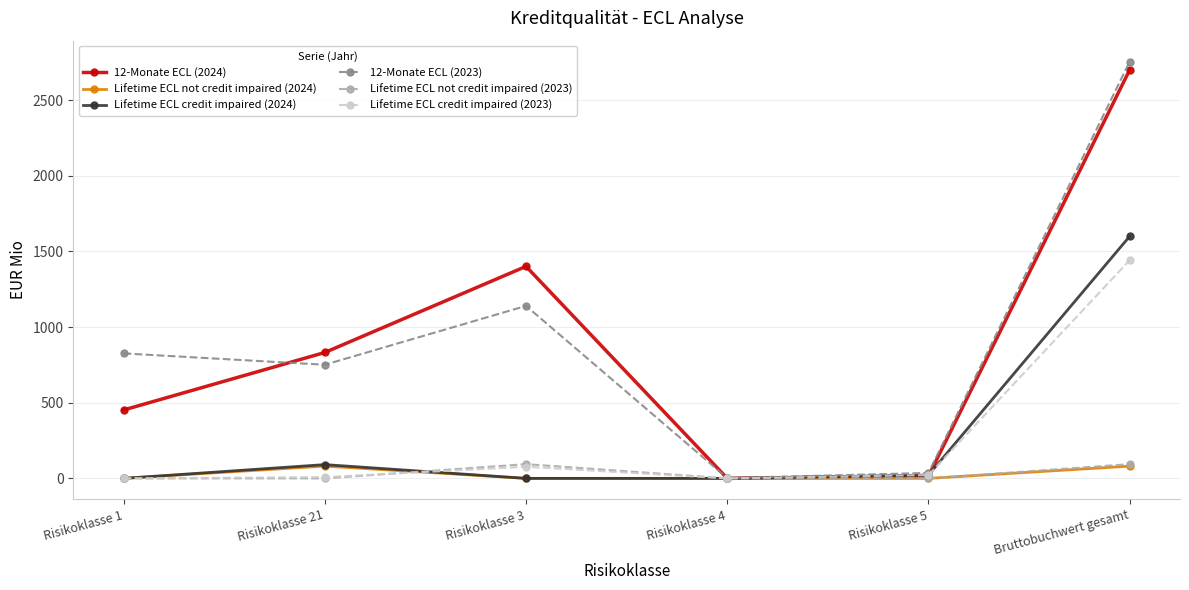

At which category is the sum across all series the highest?

Bruttobuchwert gesamt